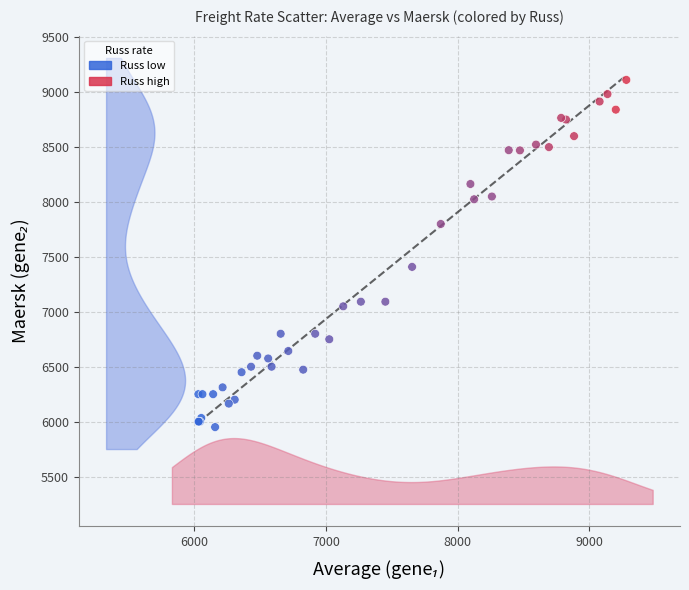

What Y value in the scatter plot is closest to 7531?

7409